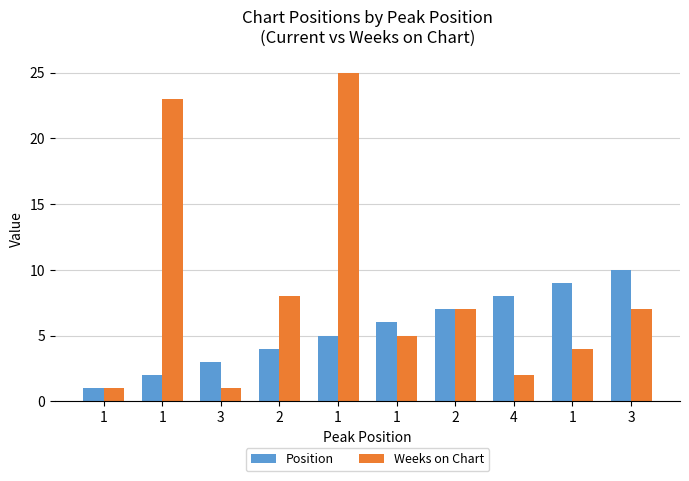

List the labels in order of Weeks on Chart value, largest first.

1, 1, 2, 2, 3, 1, 1, 4, 1, 3